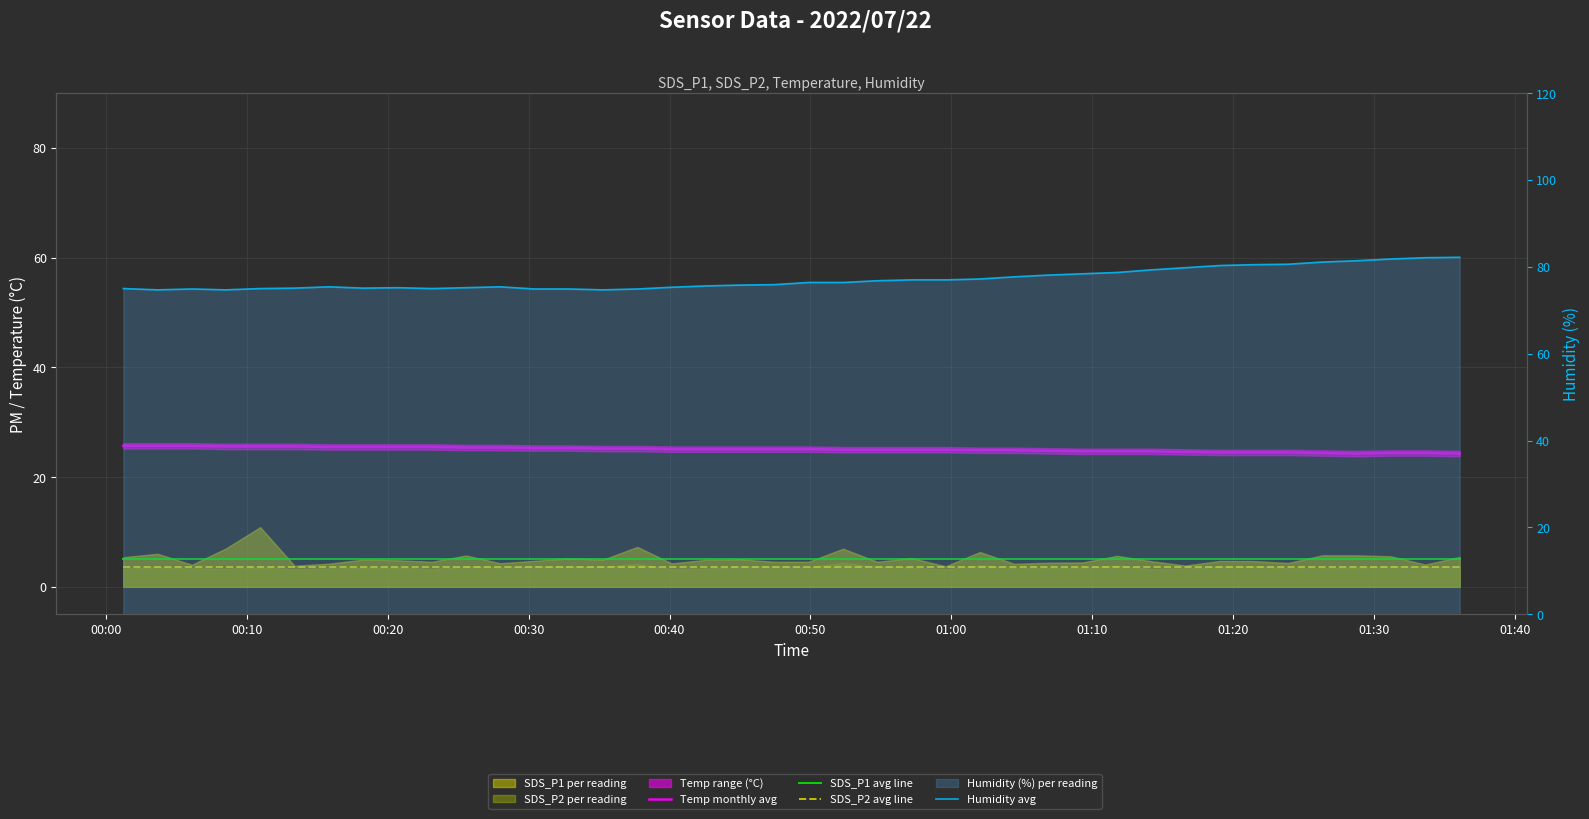

True or false: Humidity avg and SDS_P1 avg line cross at least once.

False